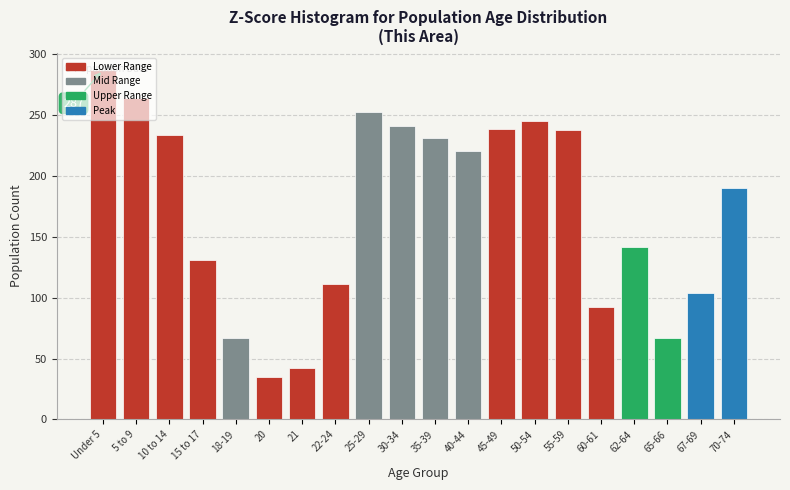

What is the difference between the maximum and minimum values?

252